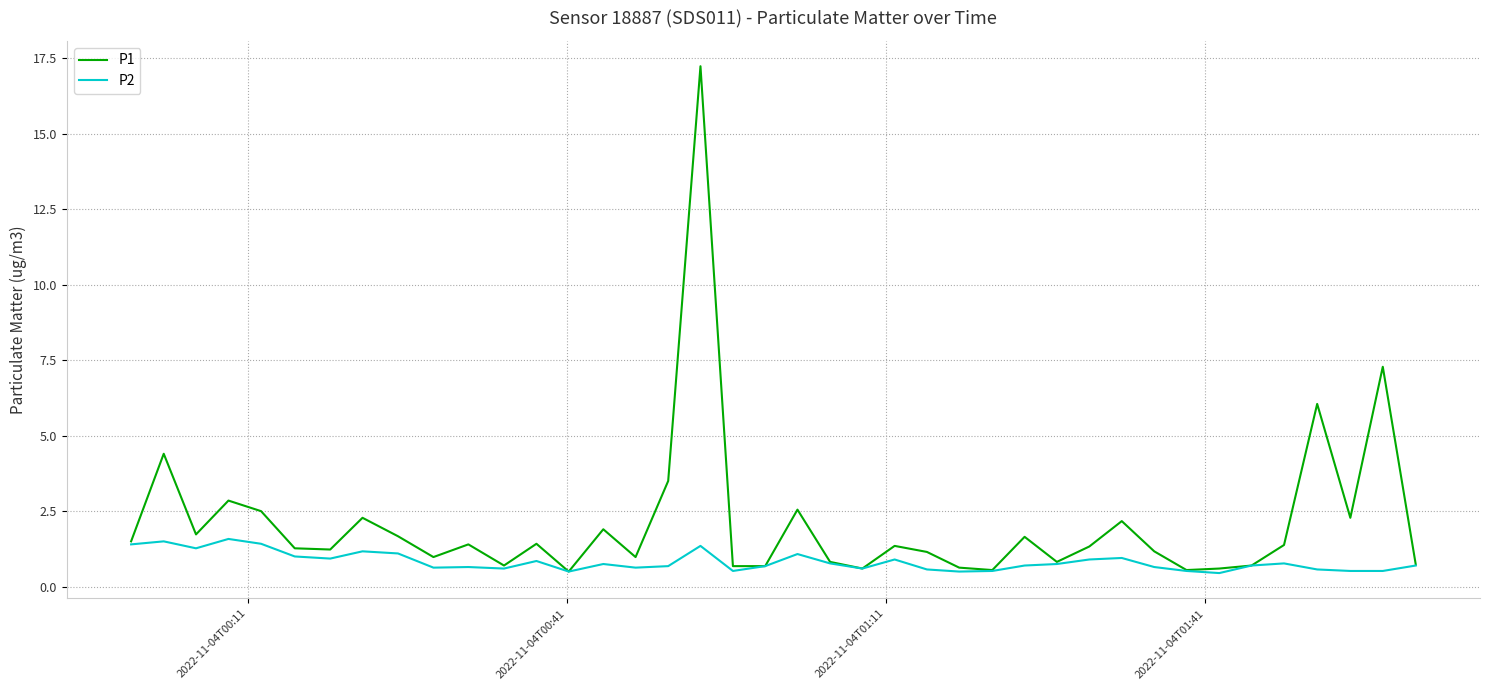

Which series has the largest range (max minus min)?

P1